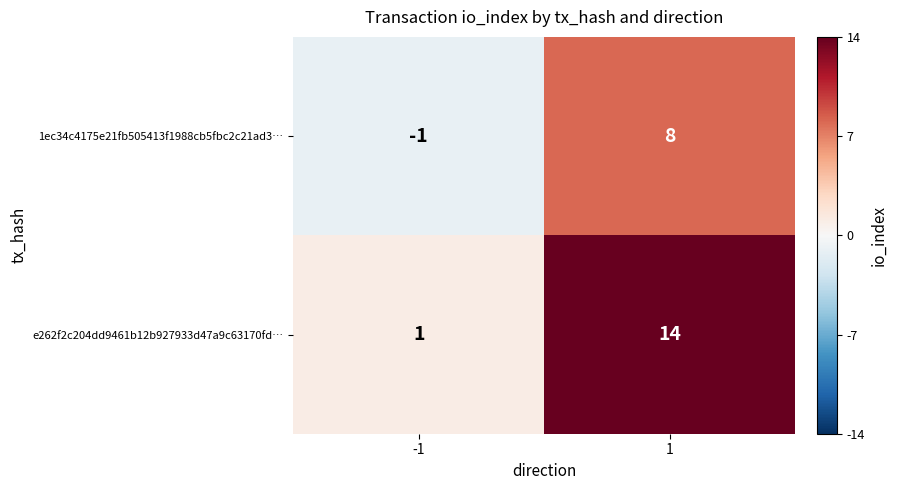

What is the smallest value displayed?

-1